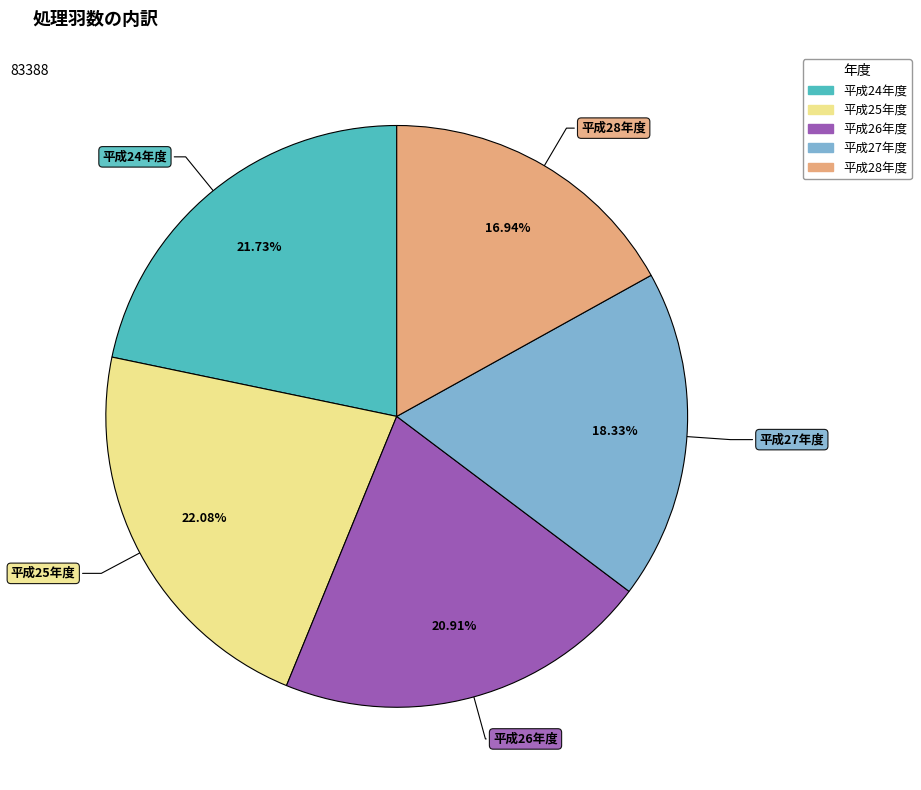

The 平成27年度 slice represents 26% of the pie. True or false?

False